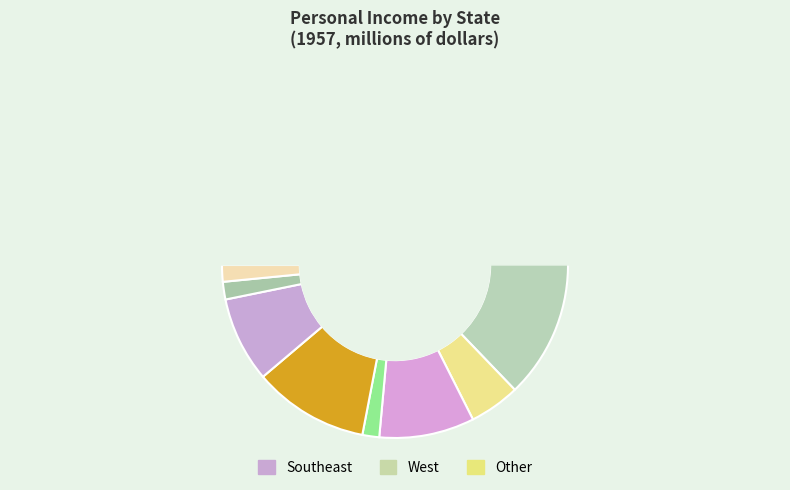

The Georgia slice represents 2% of the pie. True or false?

False